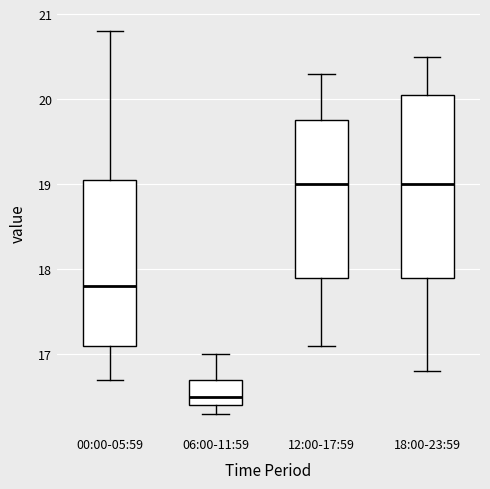

Which box is the tallest, from its lower edge to its upper edge?

18:00-23:59